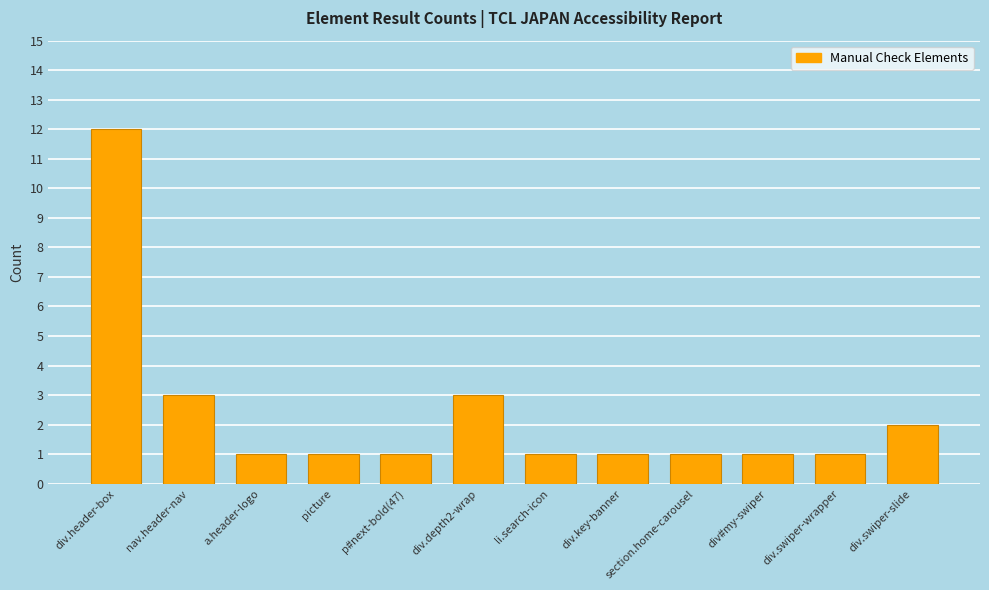

Which has a higher value, div.swiper-slide or picture?

div.swiper-slide